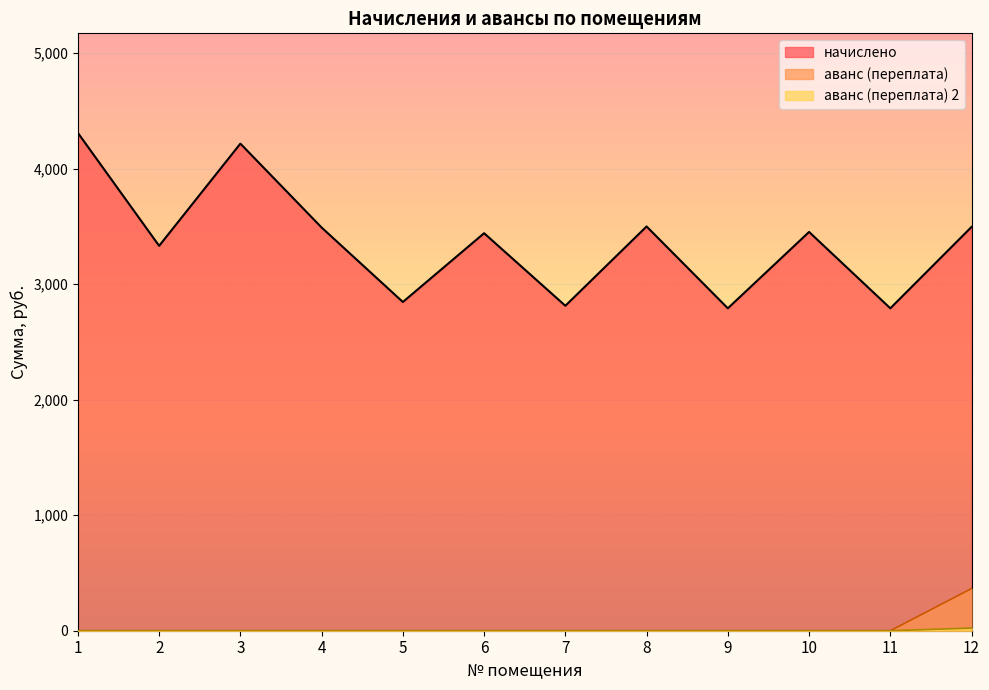

Which series has the largest total across all categories?

начислено